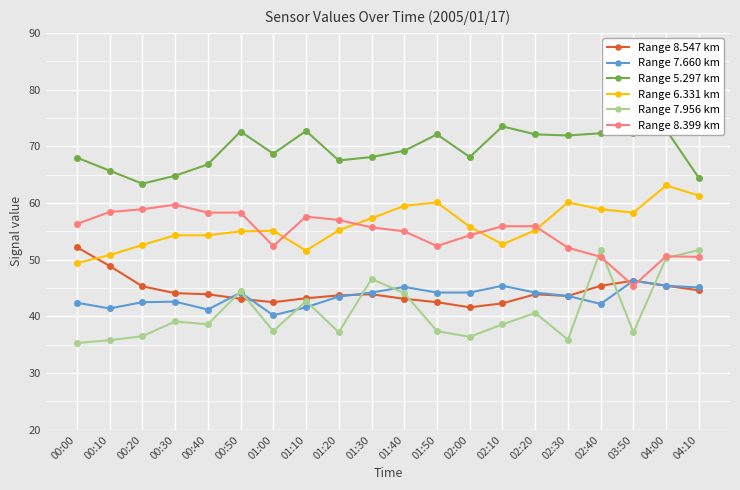

What is the average value of the Range 6.331 km series?

56.0